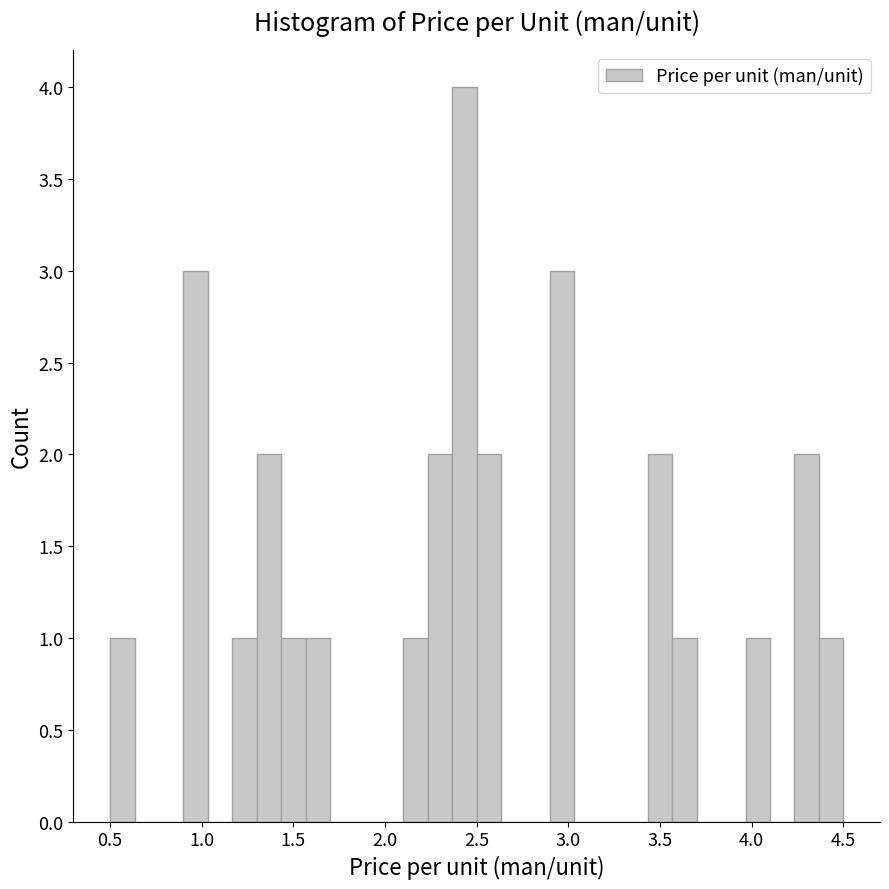

Read against the x-axis, roughly where is the centre of the tallest bar?

2.45